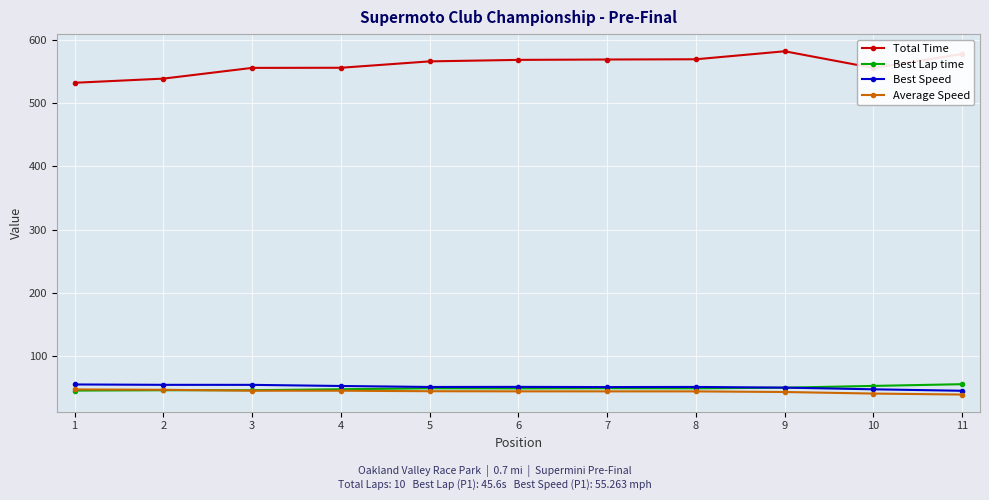

Which series has the largest total across all categories?

Total Time